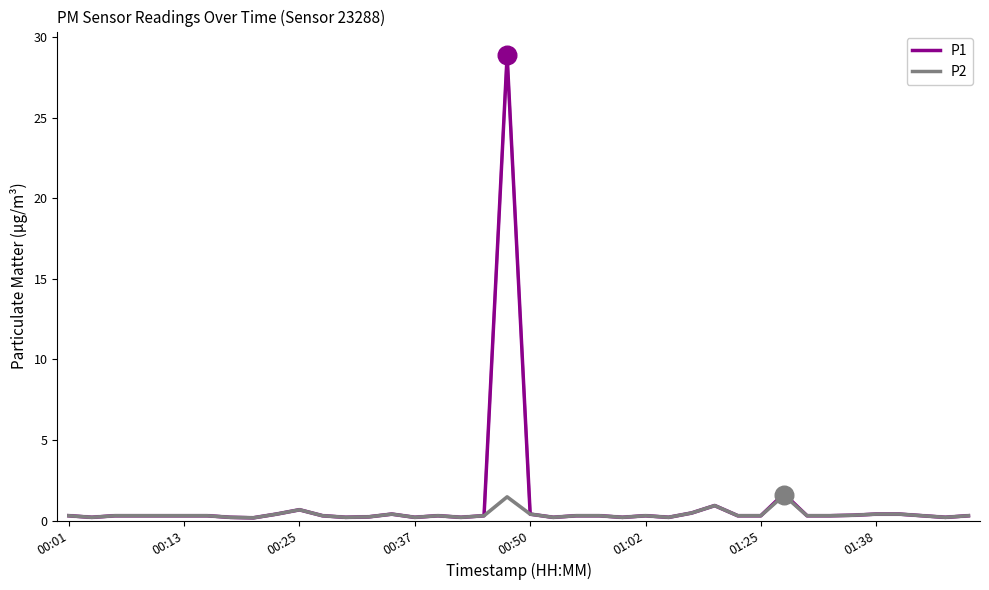

What is the total value across all series at 21?

0.4